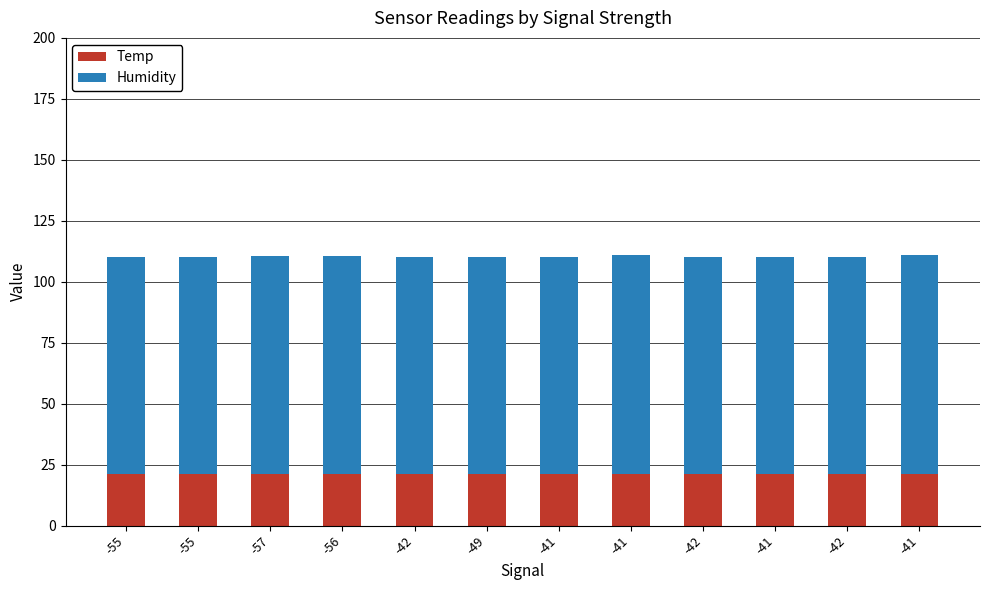

True or false: Humidity has a value of 54.8 at -57.

False